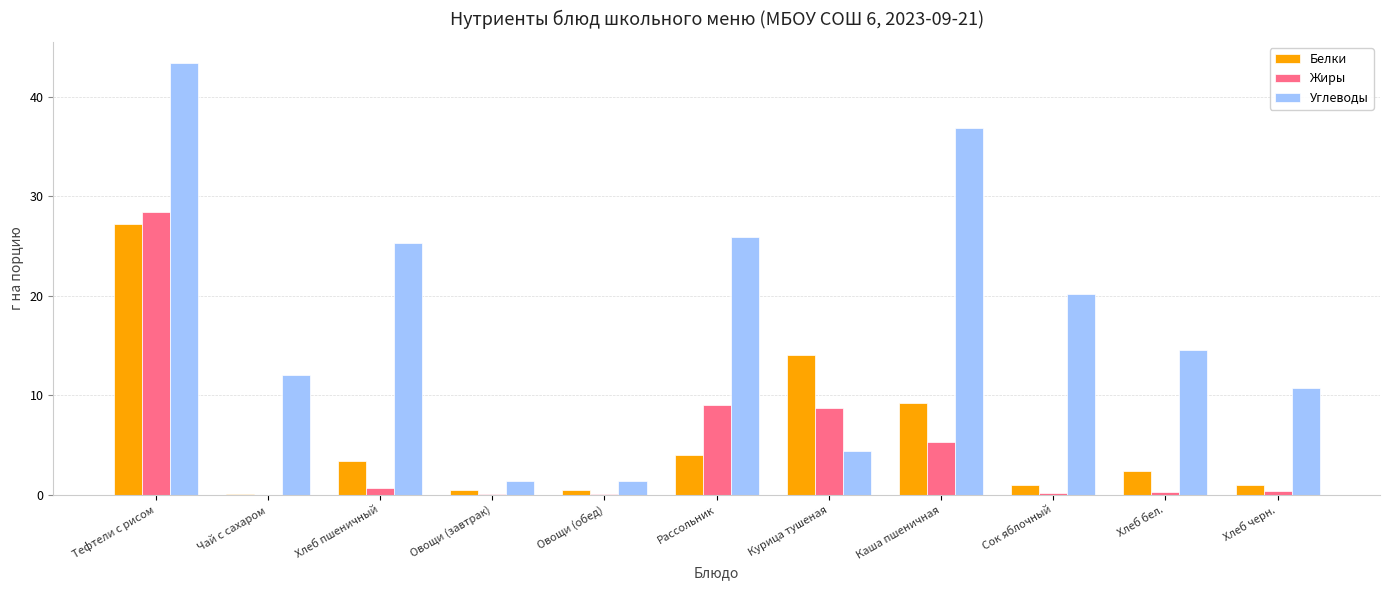

What is the maximum value for Углеводы?

43.3